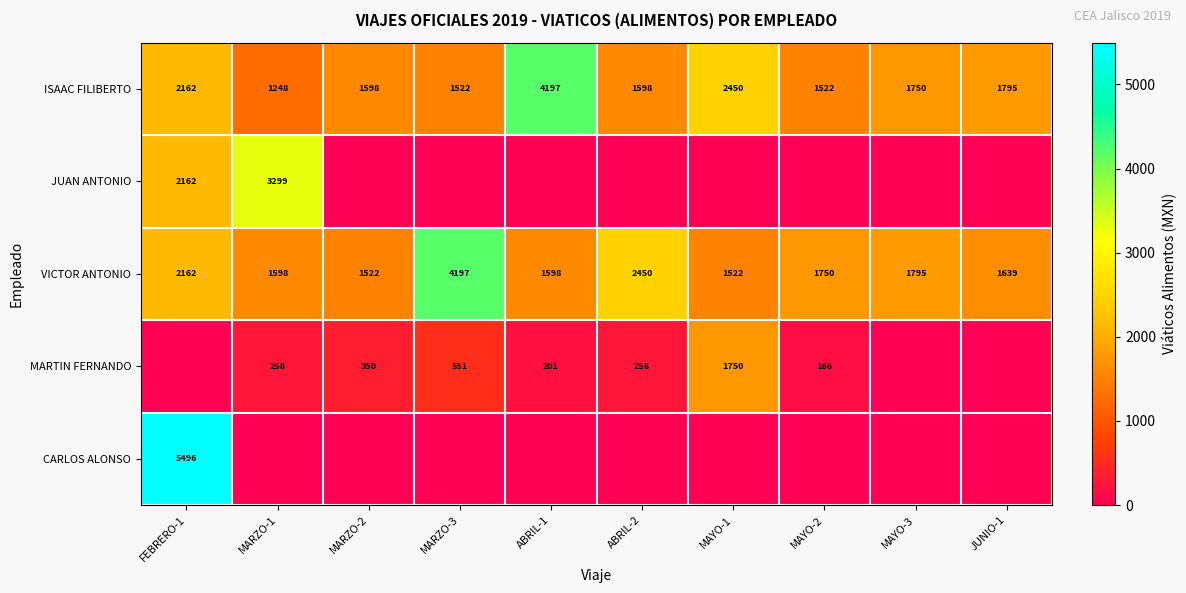

How many series are shown in this chart?

5